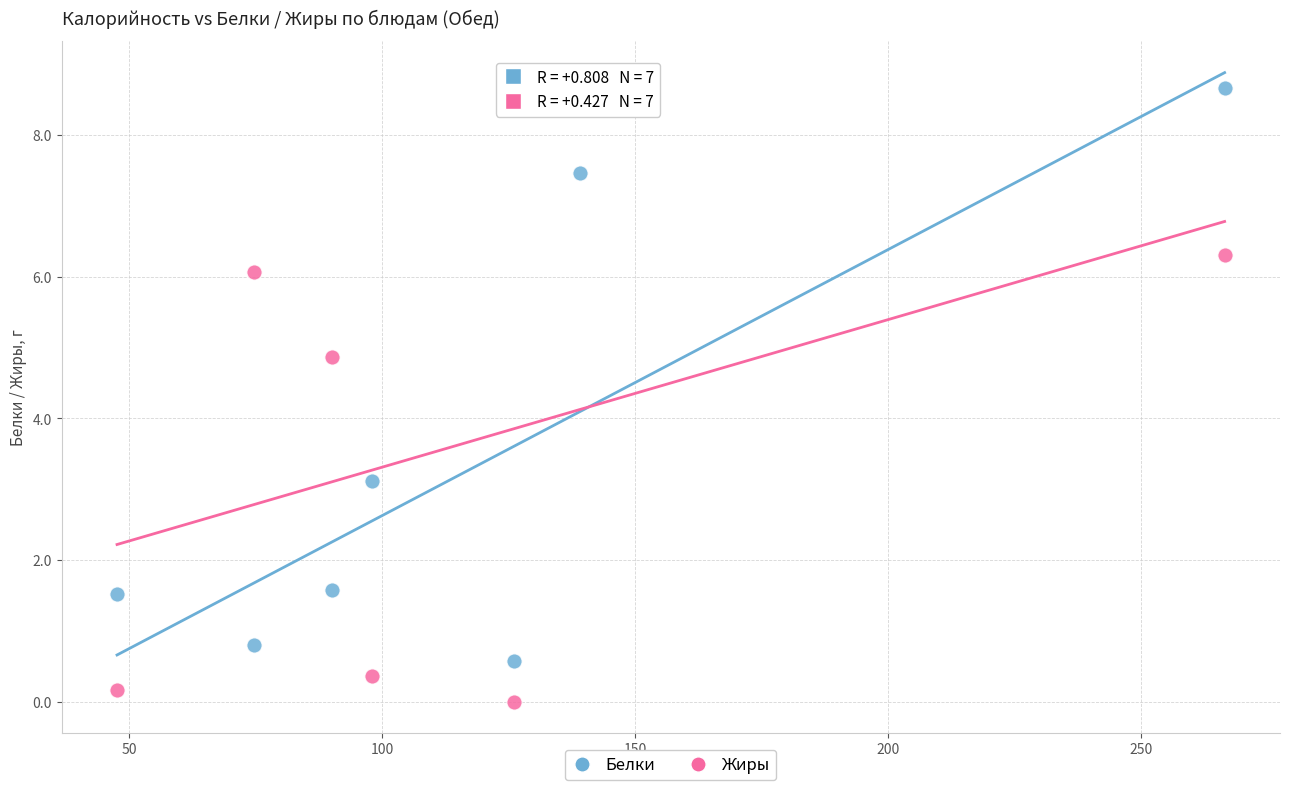

Which series contains the highest Y value?

Белки